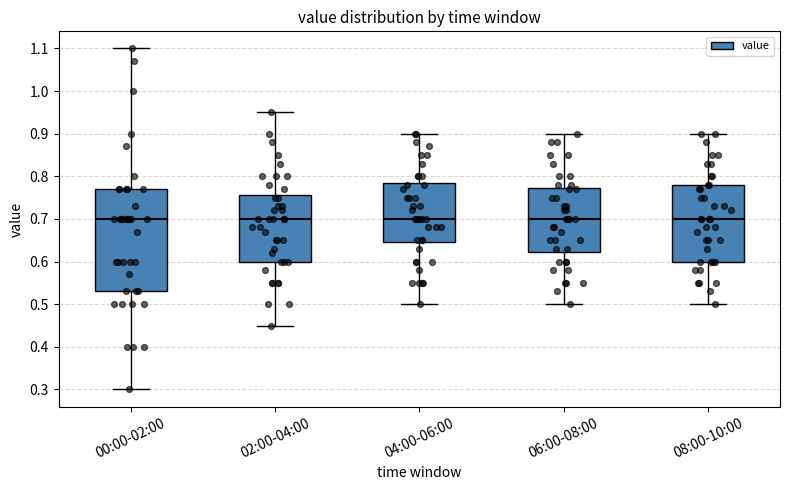

Where does the lower whisker of the box for 00:00-02:00 end on the y-axis? The values are not printed on the chart, so give them approximately, as read against the axis.

0.30